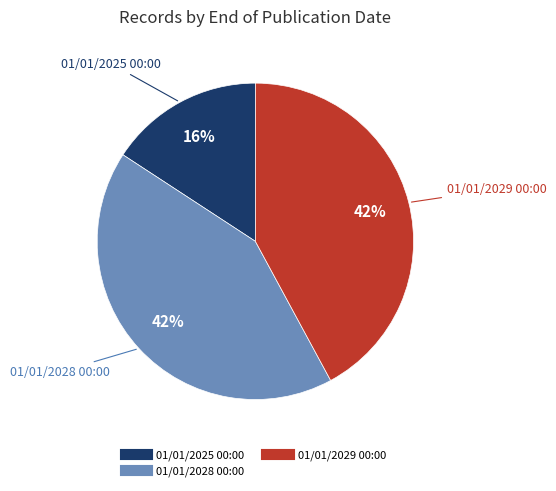

The 01/01/2025 00:00 slice represents 16% of the pie. True or false?

True